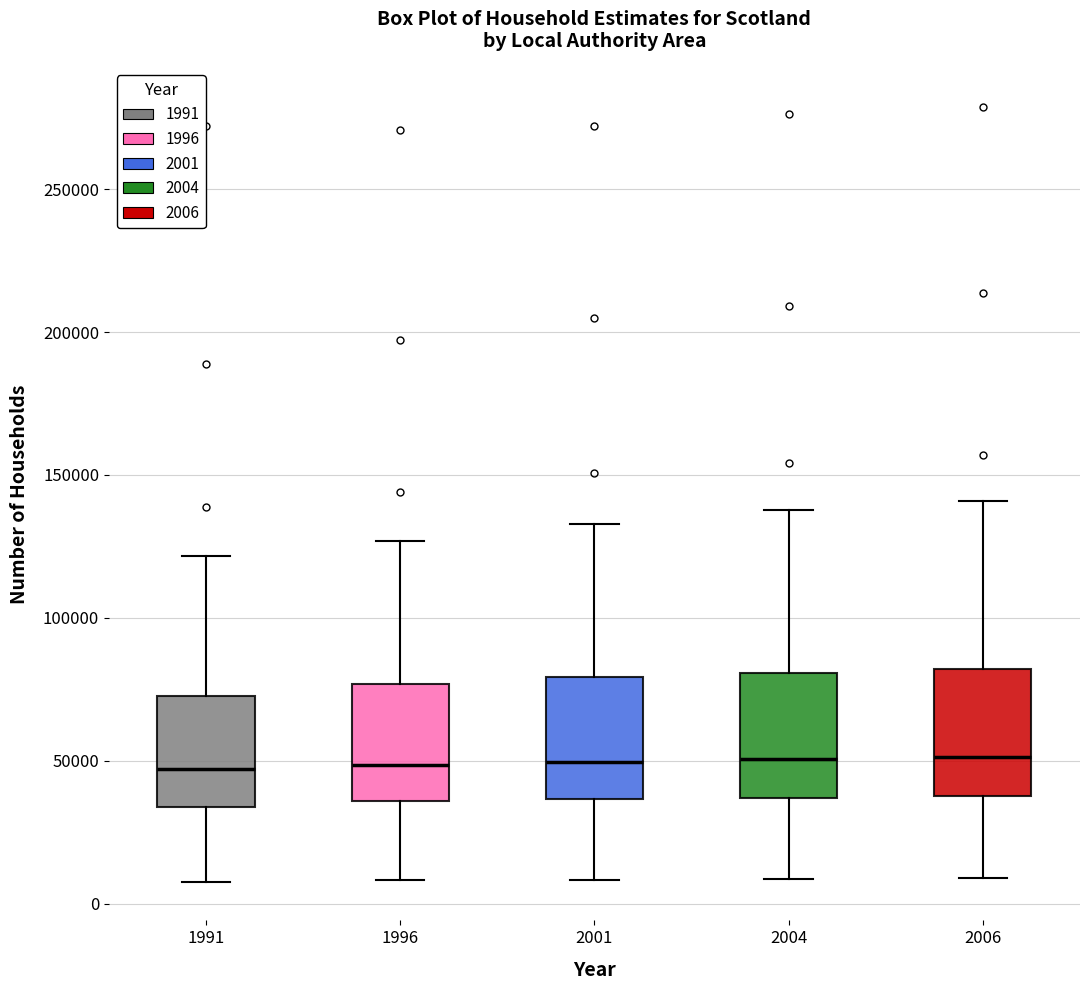

Where does the upper whisker of the box at x = 2004 end on the y-axis? The values are not printed on the chart, so give them approximately, as read against the axis.

140000